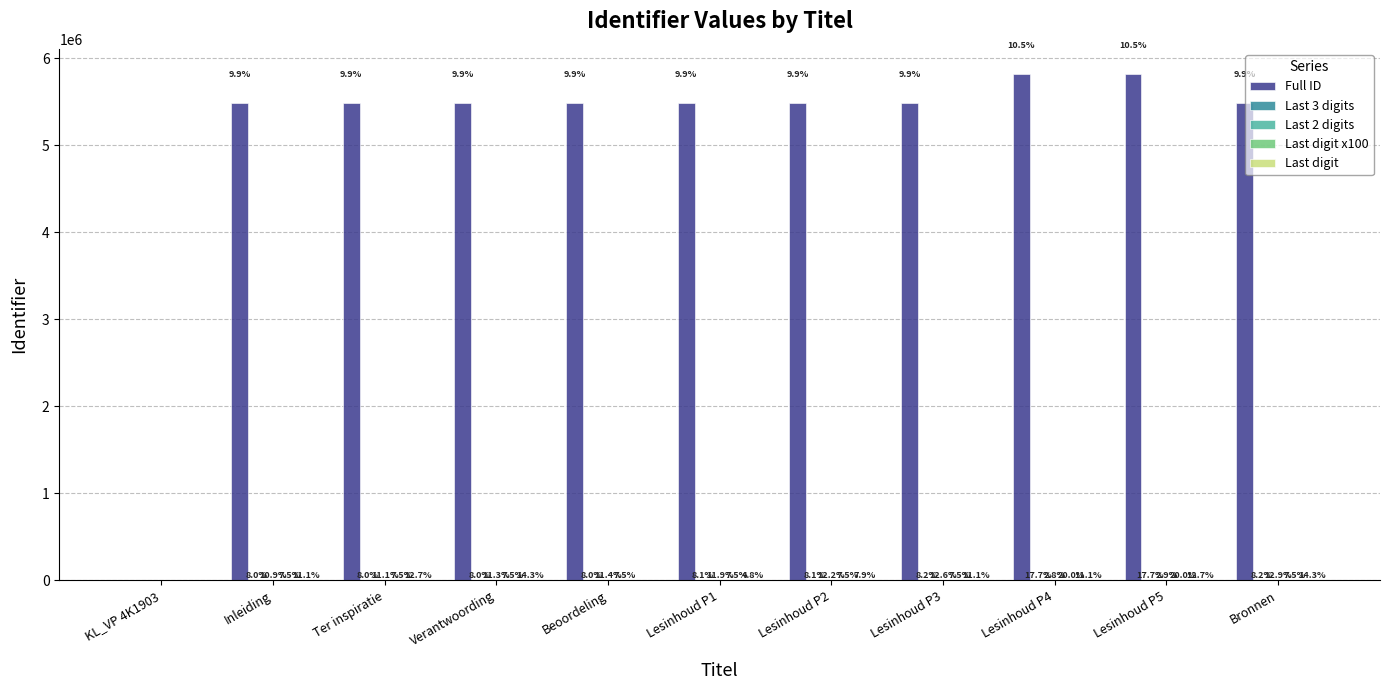

Where is Last digit nearest to the value 4?

Lesinhoud P1